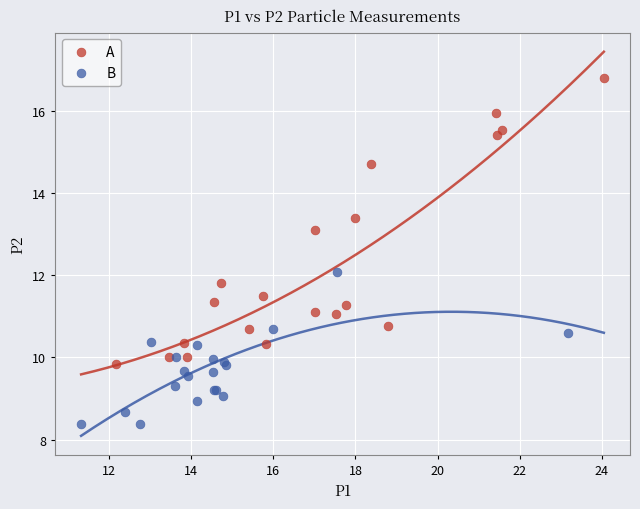

What are all the series names shown in the legend?

A, B